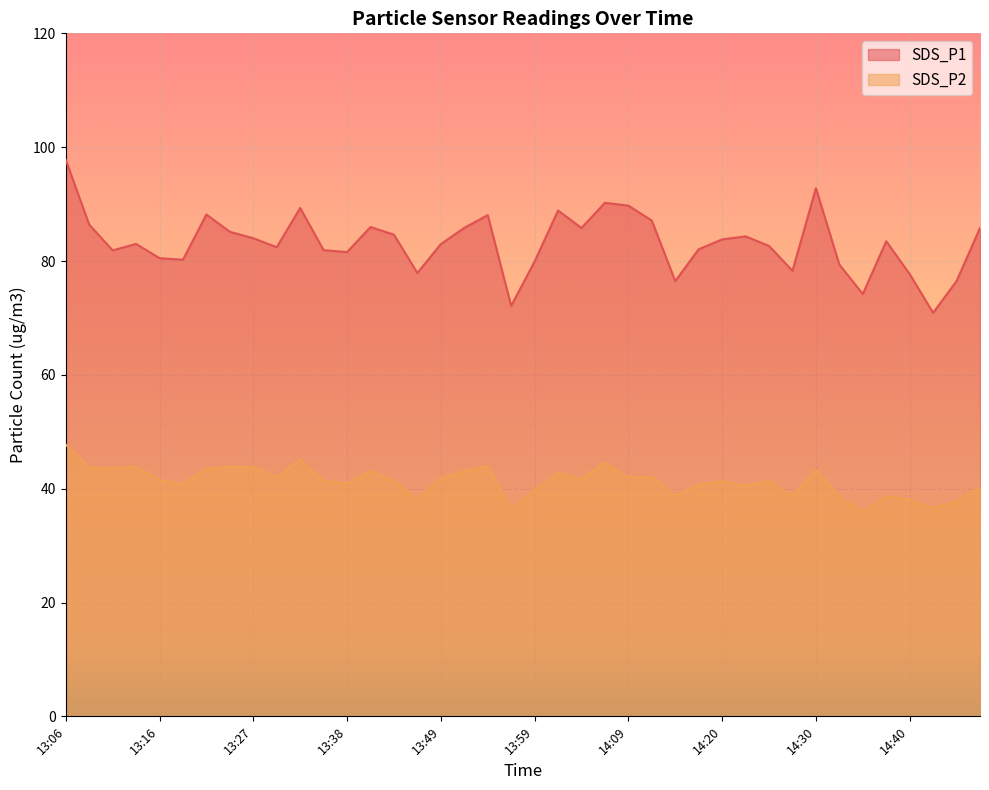

What position from the right is 14:04?

18